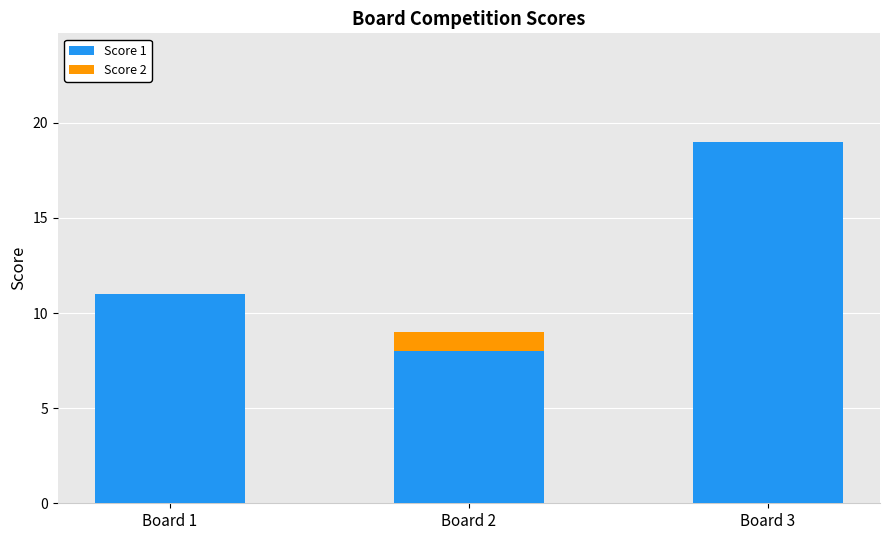

Does the chart contain stacked bars?

Yes